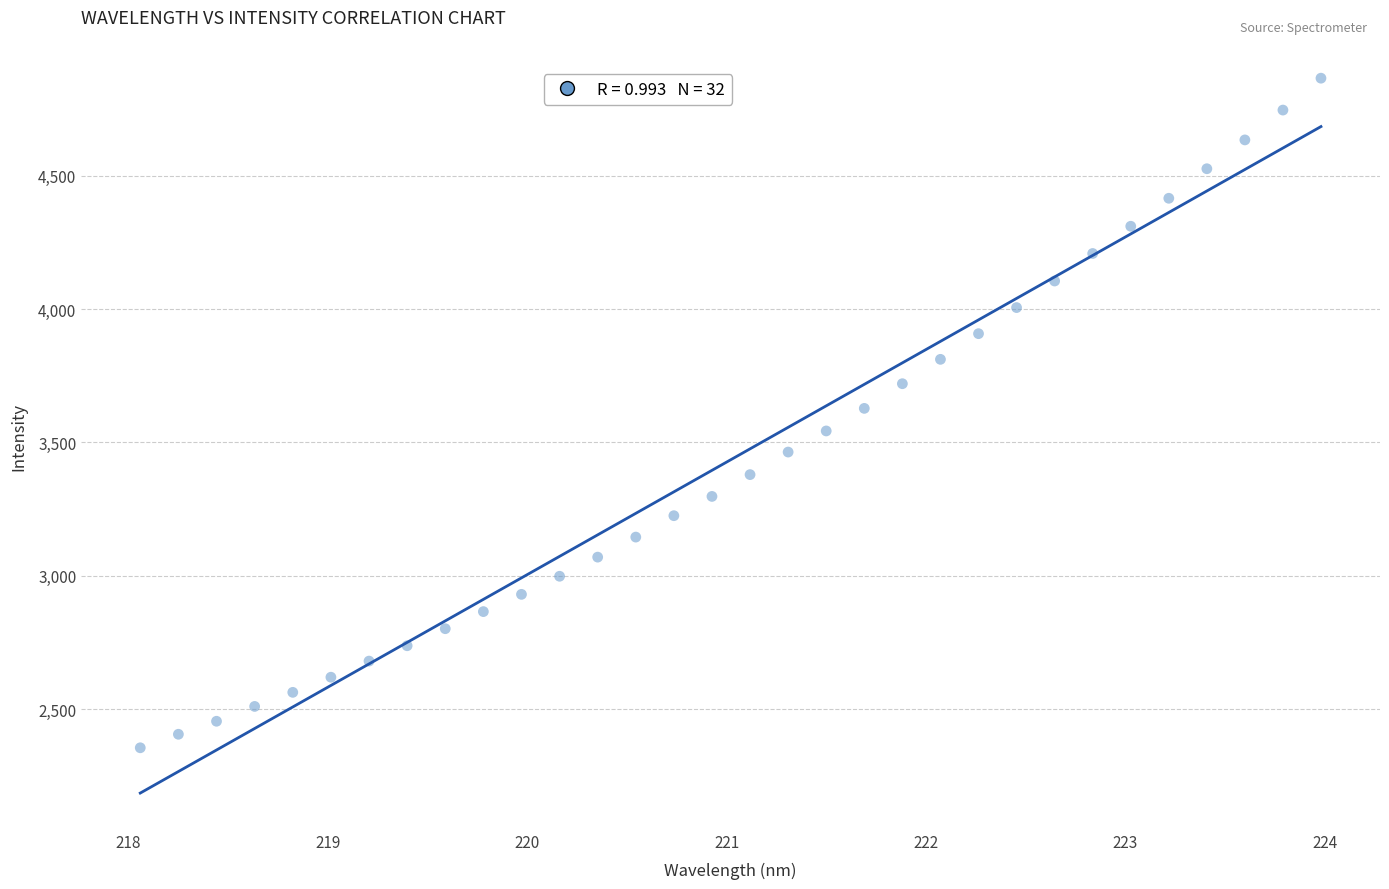

What is the range of X values (max minus min)?

5.9